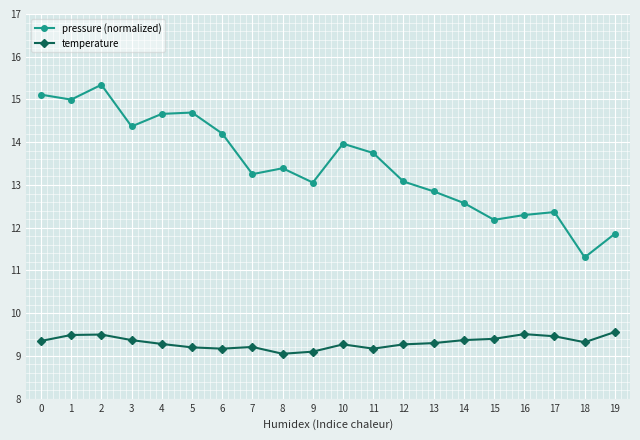

Between 2 and 19, which series saw the biggest shift?

pressure (normalized)